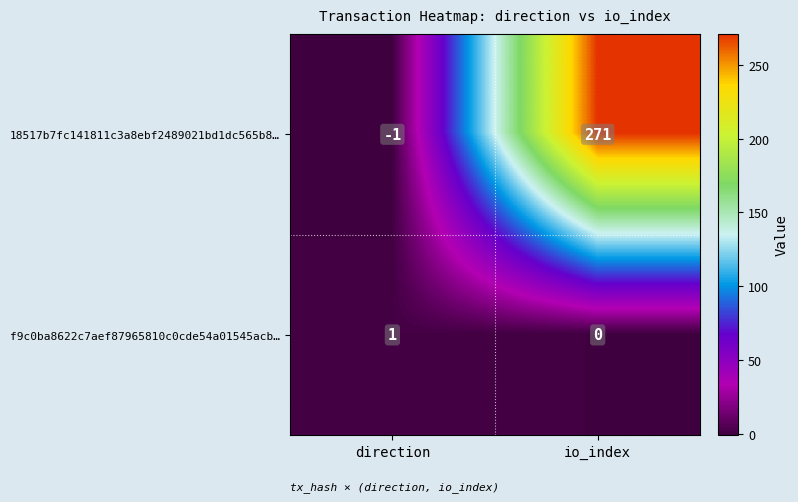

Count the number of data series in this chart.

2